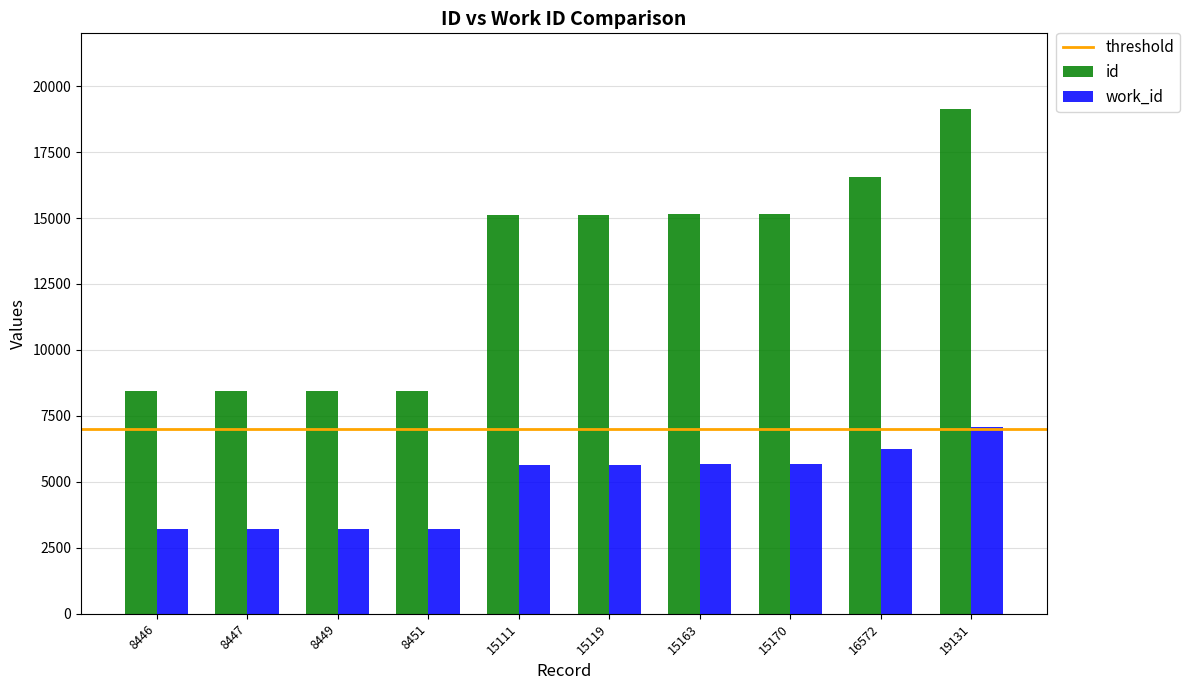

What is the highest value of the work_id series?

7080